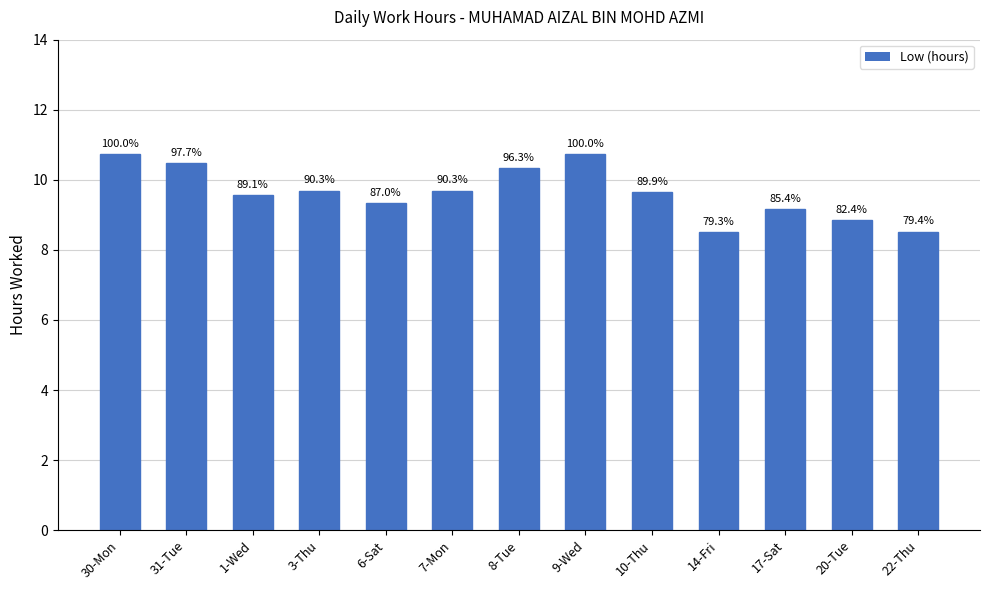

Are the bars horizontal?

No